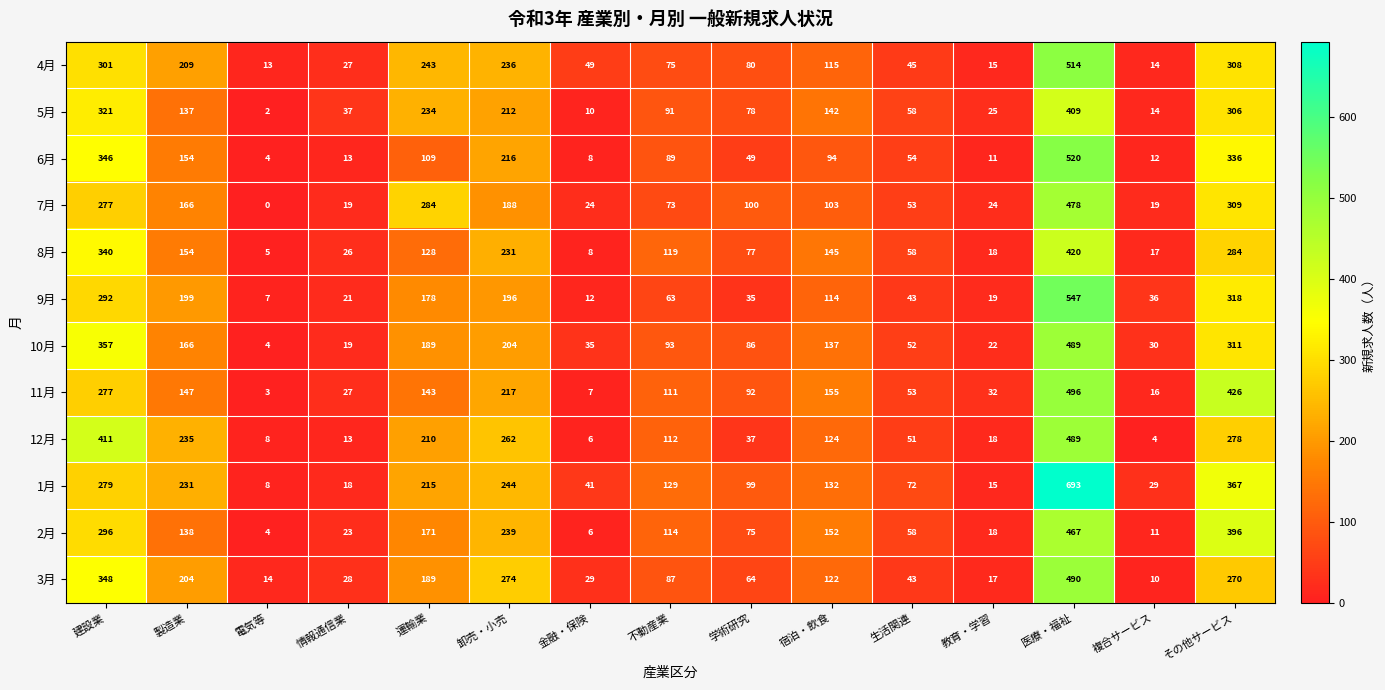

What is the difference between the maximum and minimum values in the 9月 series?

540